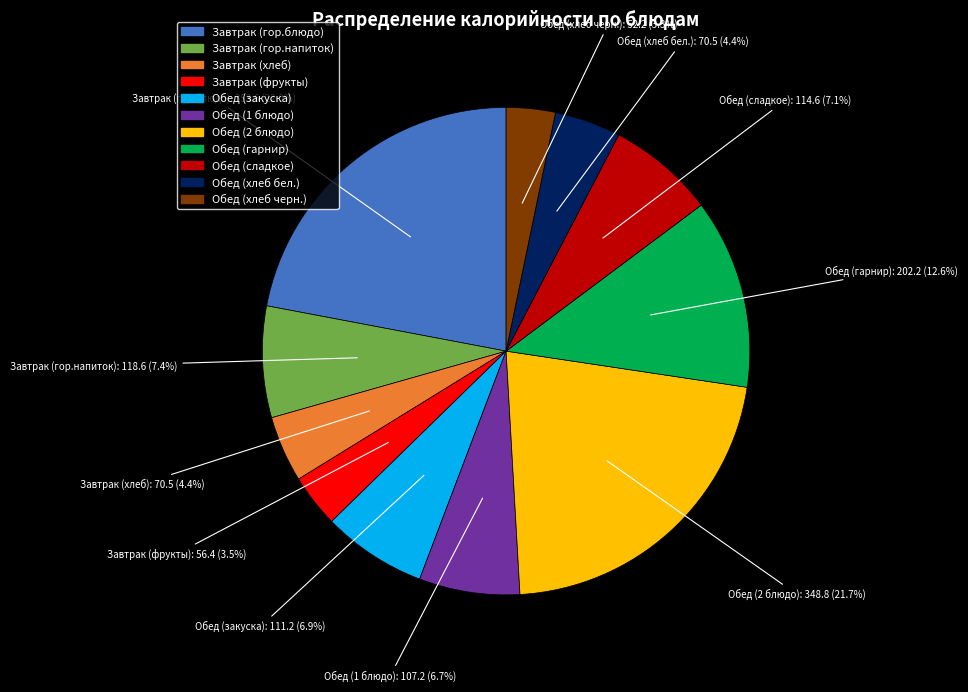

To the nearest percent, what is the combined percentage of Обед (хлеб черн.) and Обед (1 блюдо)?

10%